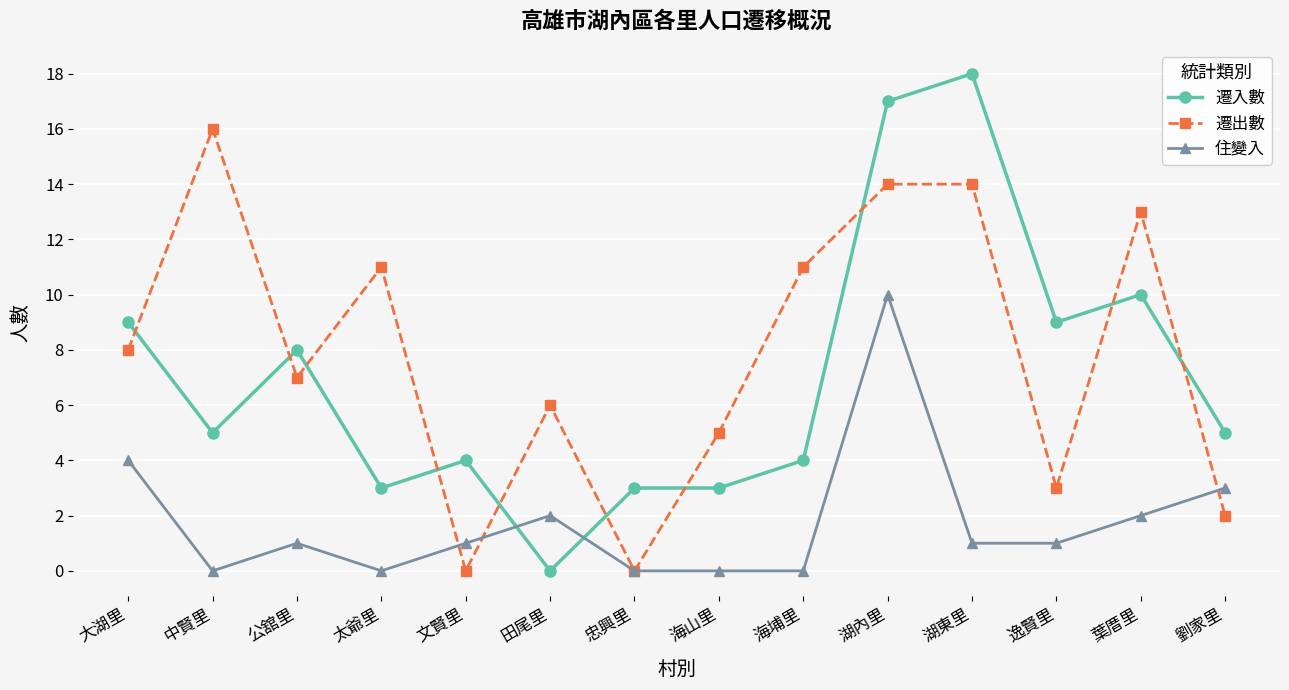

What is the label of the 5th point from the left?

文賢里